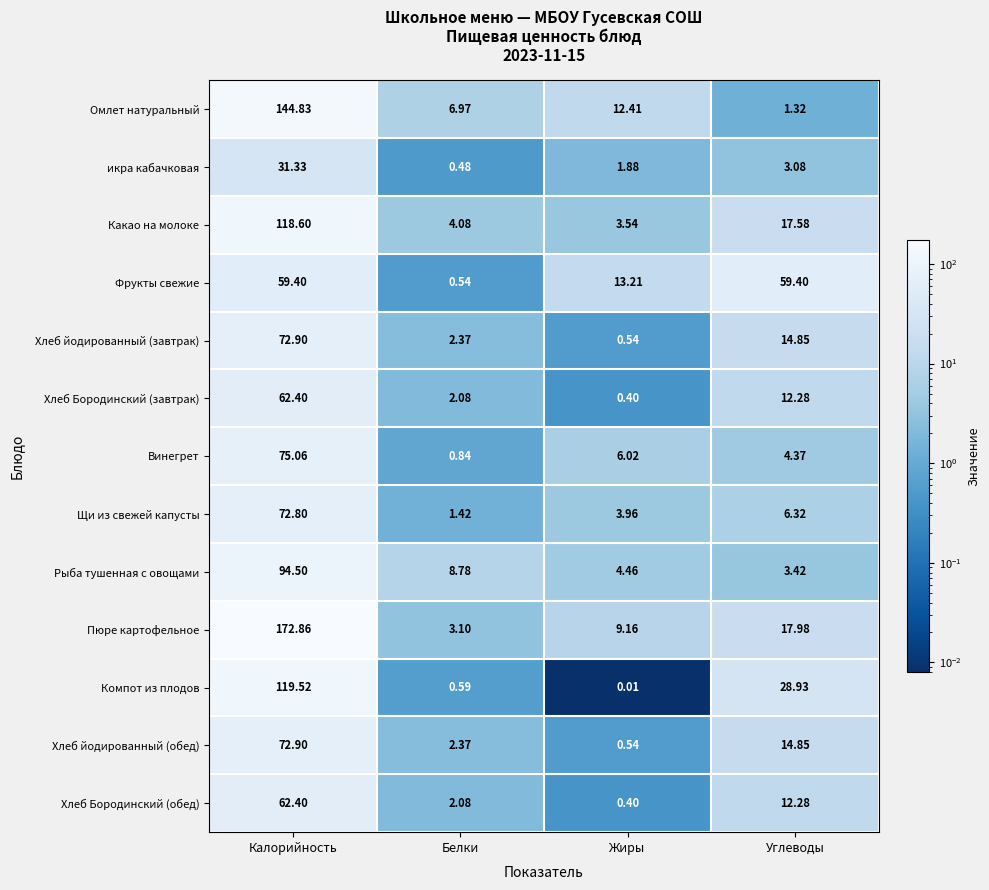

At which category is the sum across all series the highest?

Калорийность